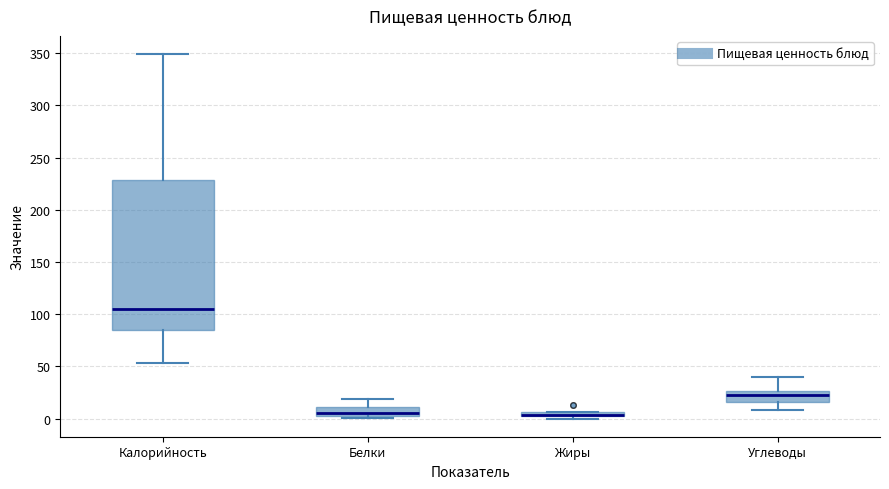

Where is the lower edge of the box for Углеводы on the y-axis? The values are not printed on the chart, so give them approximately, as read against the axis.

15